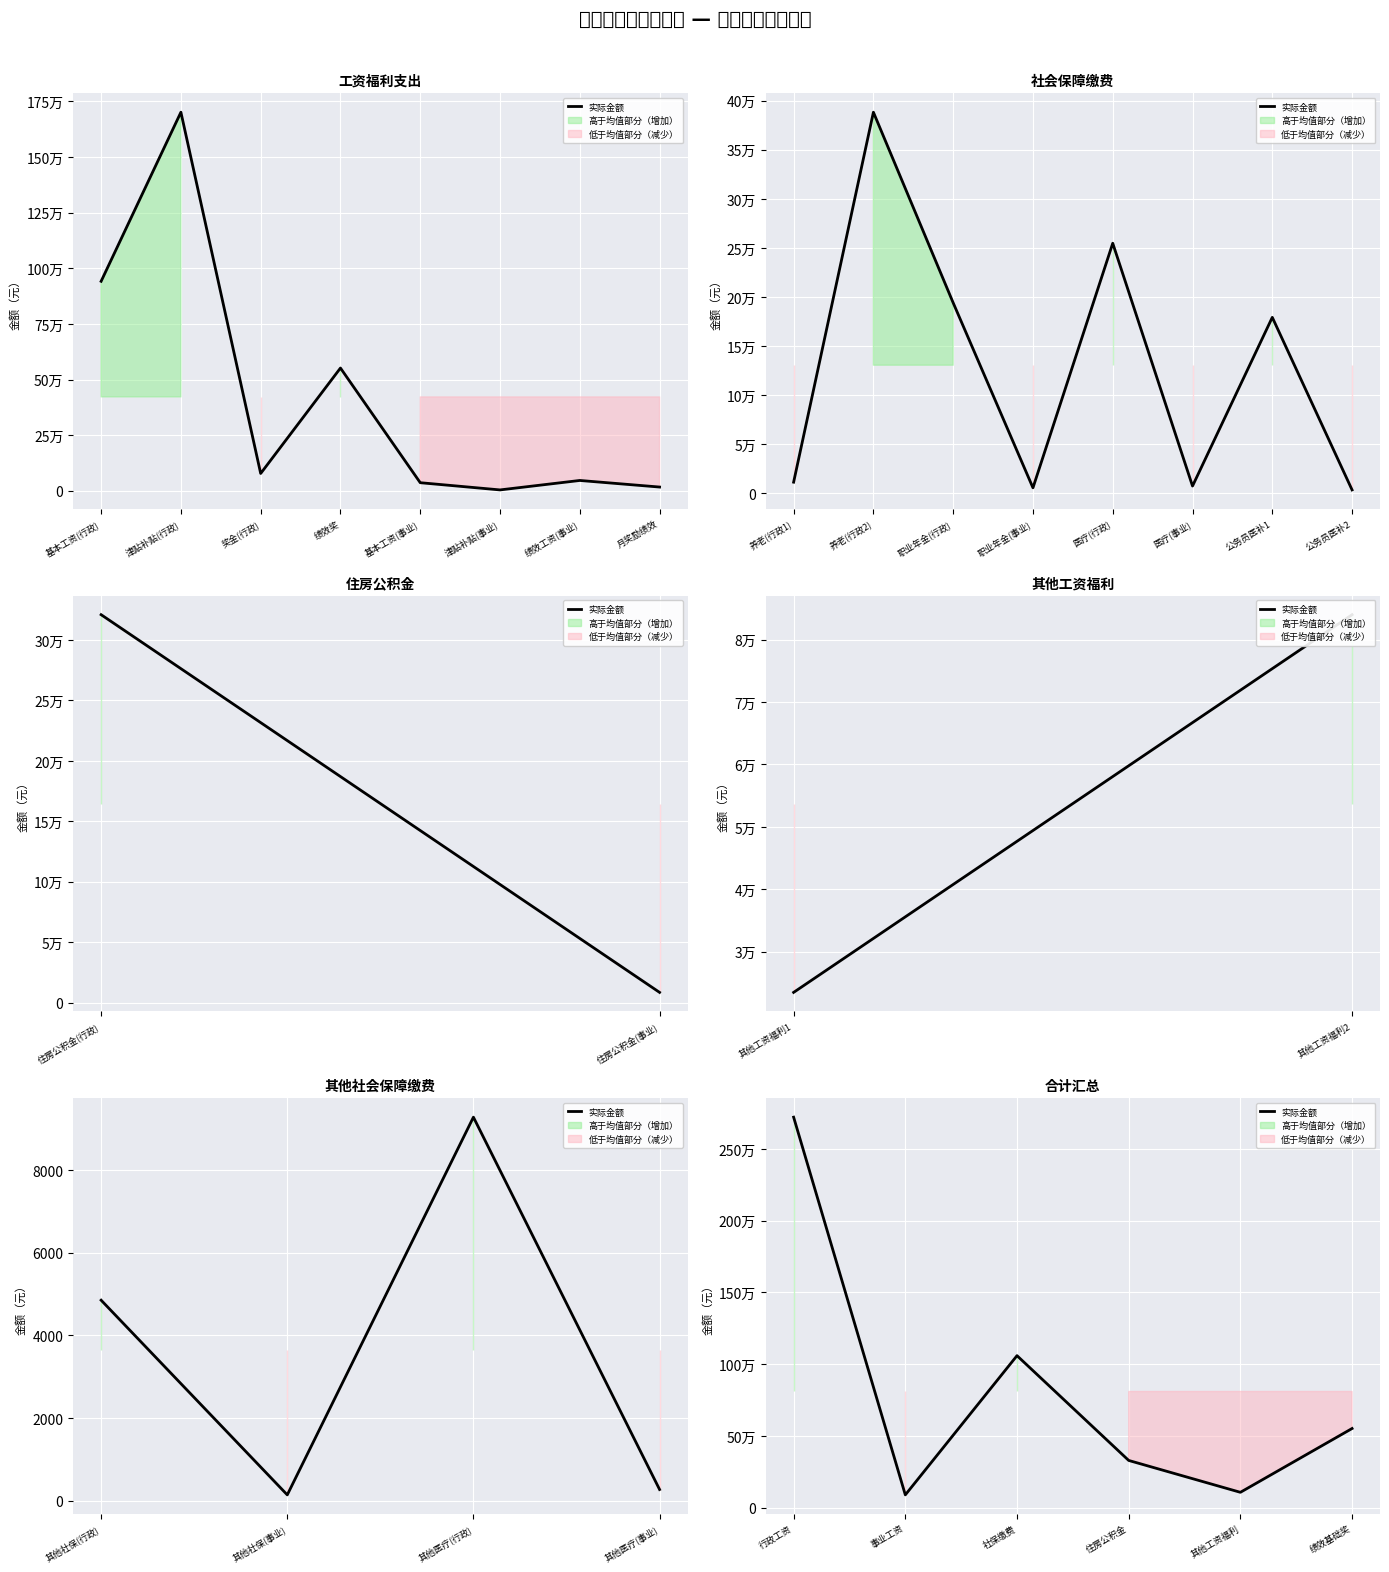

True or false: the data has more than 1 interior local peaks.

False